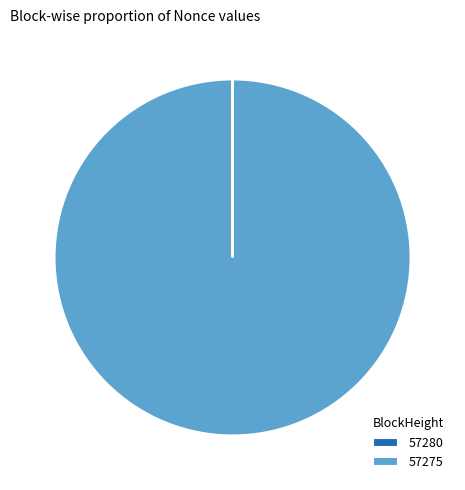

True or false: 57275 accounts for 100% of the total.

True